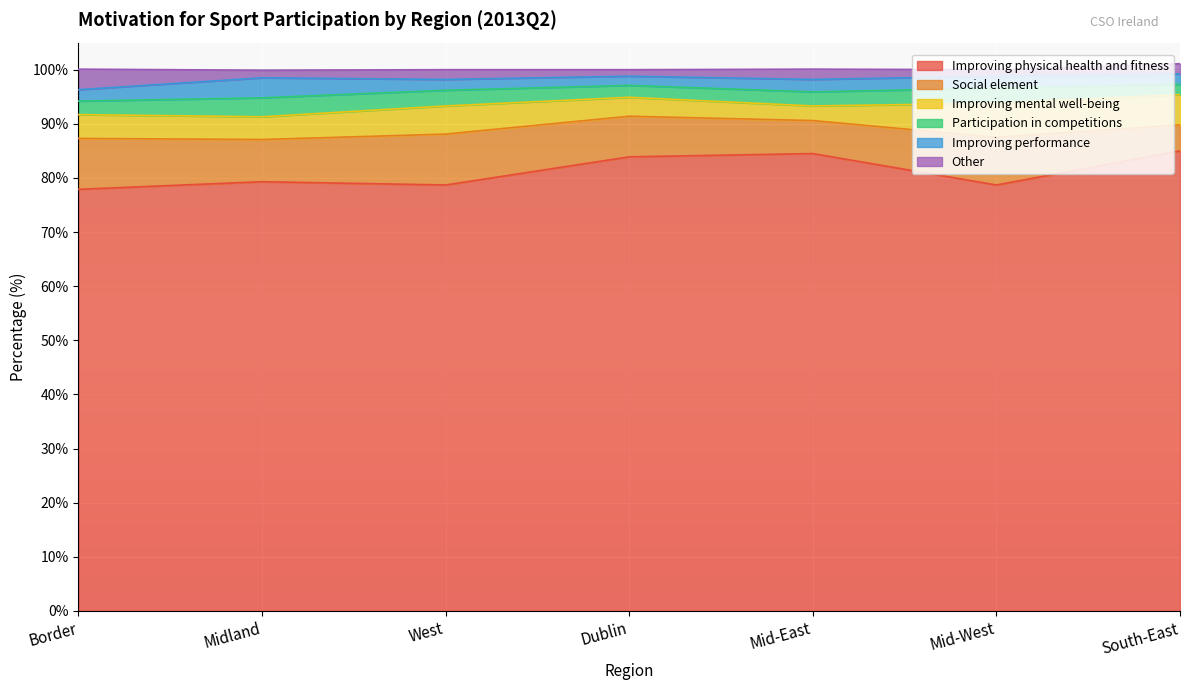

What is the greatest value displayed?

85.0